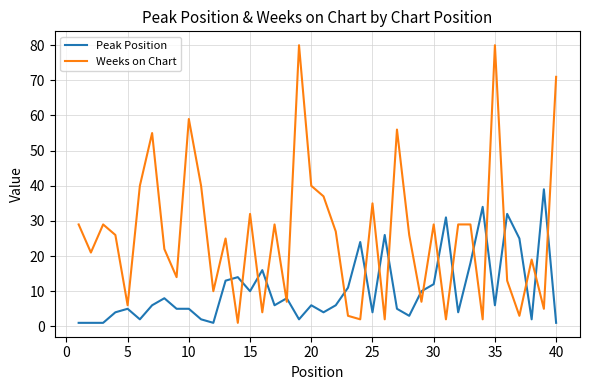

Rank the series by their average value, from highest to lowest.

Weeks on Chart, Peak Position